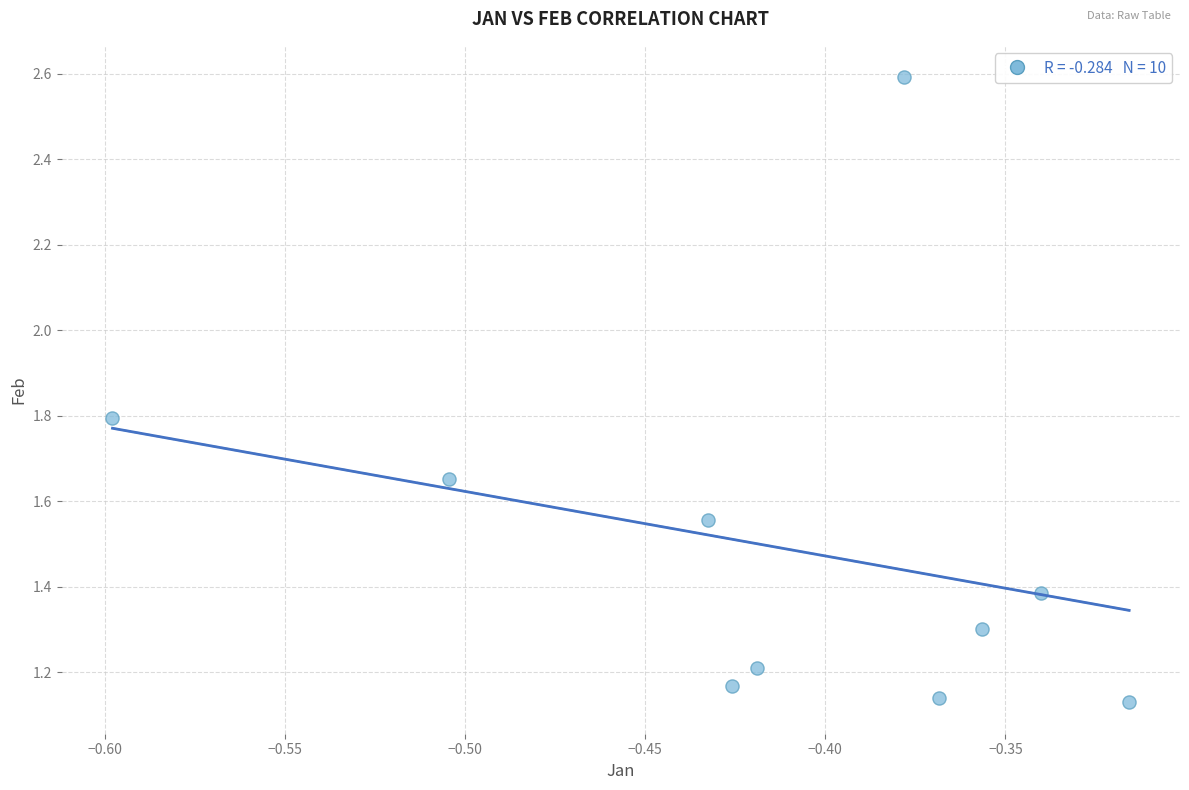

What is the average X value?

-0.4